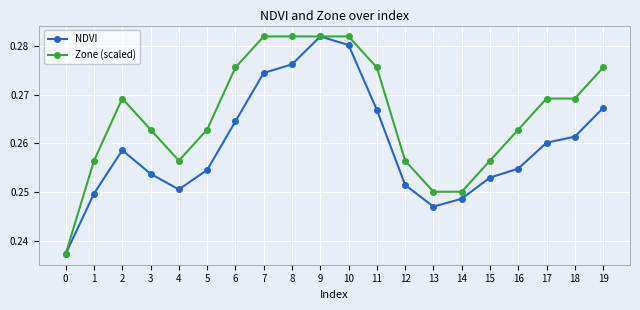

The value of NDVI at 15 is 0.4. True or false?

False